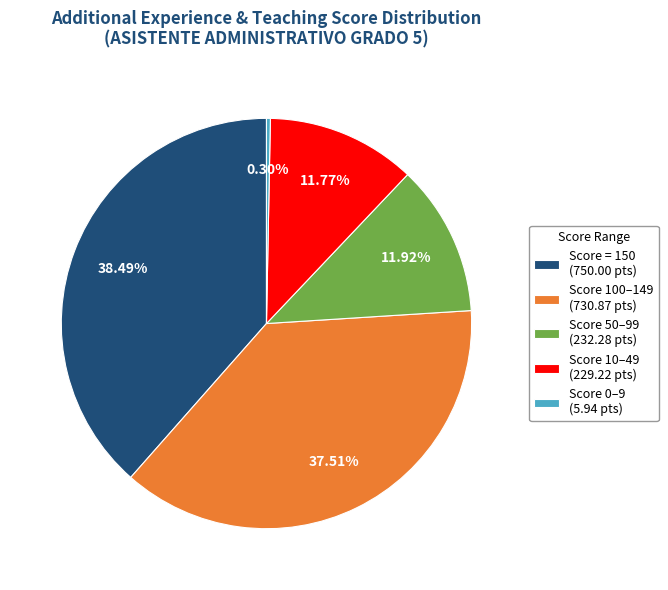

To the nearest percent, what is the average slice percentage?

20%